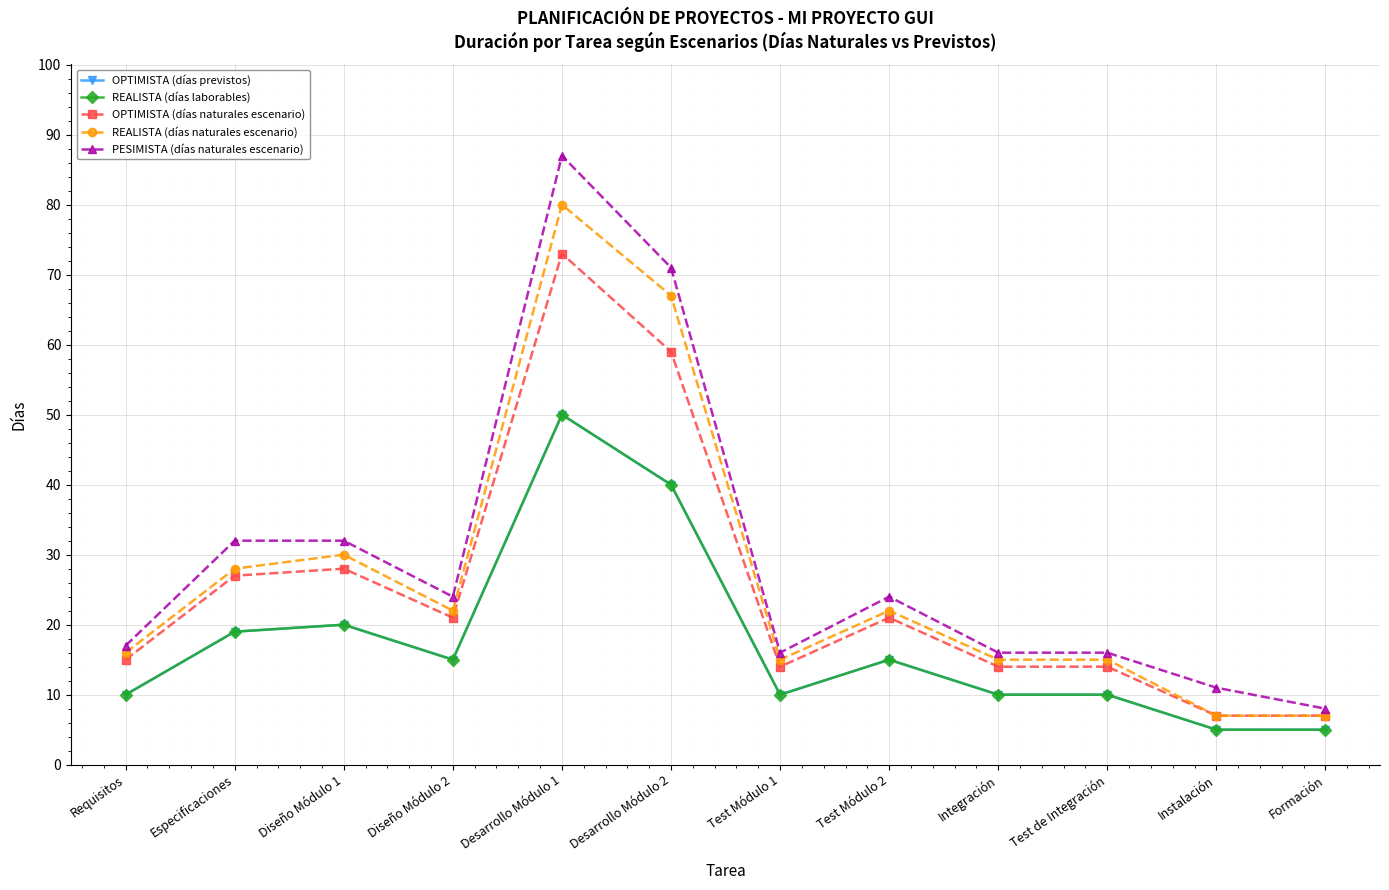

What is the value of the REALISTA (días laborables) point at the 11th from the left?

5